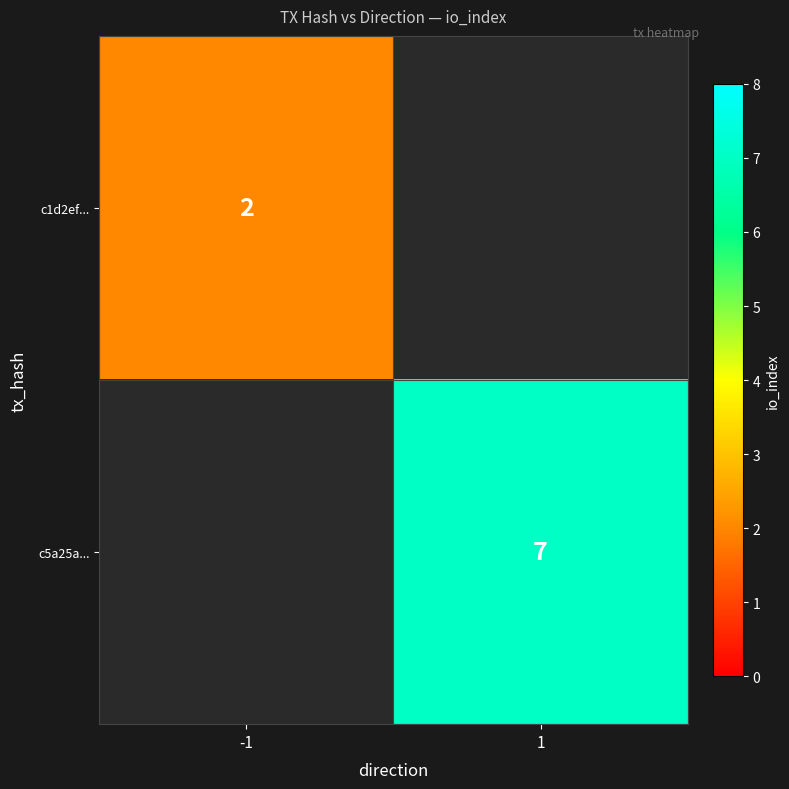

The value of c1d2ef... at -1 is 1. True or false?

False